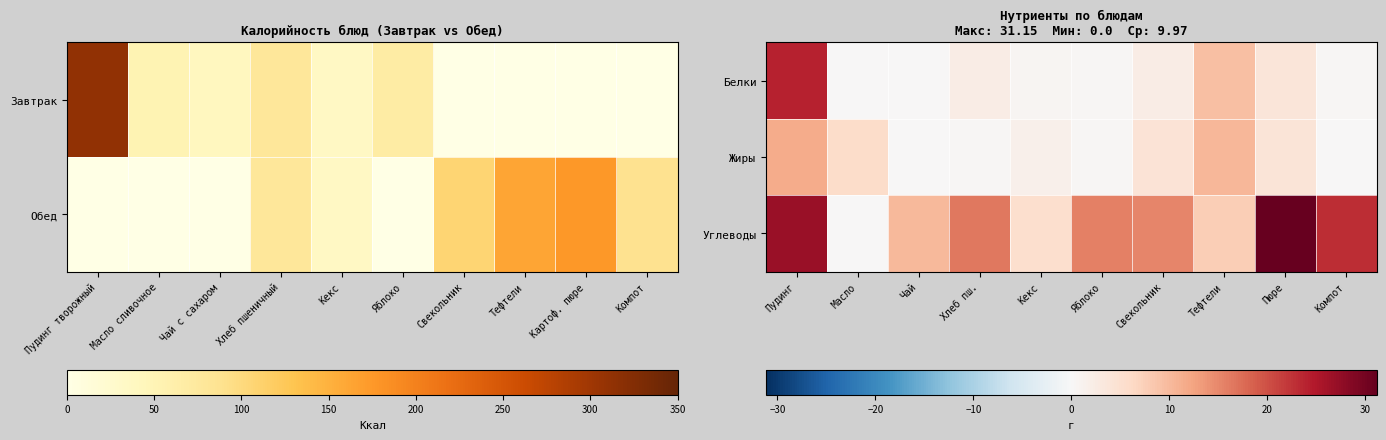

At Хлеб пш., list the series in order from smallest to largest.

Жиры, Белки, Углеводы